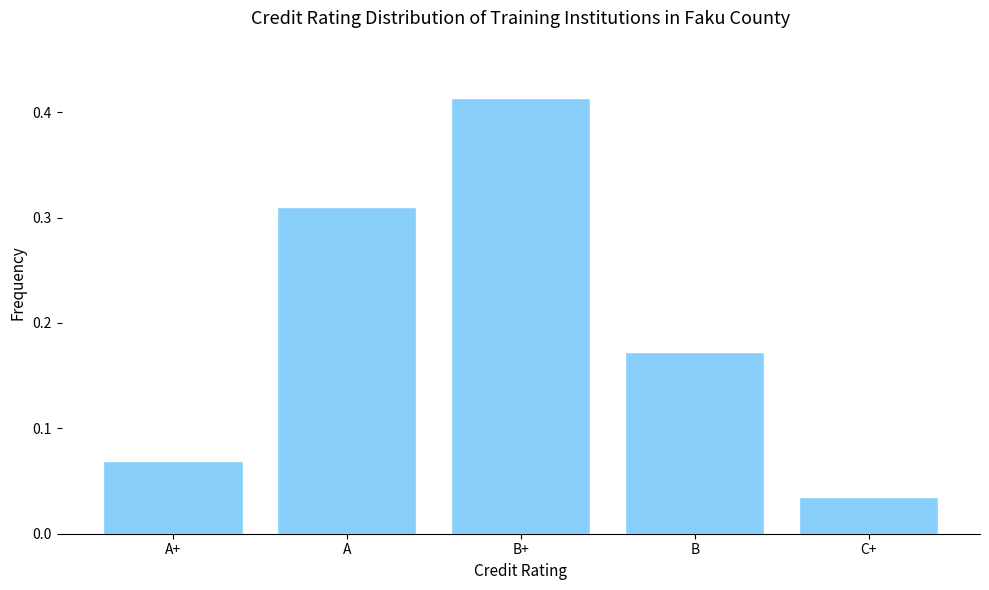

Where is the data nearest to the value 0?

C+